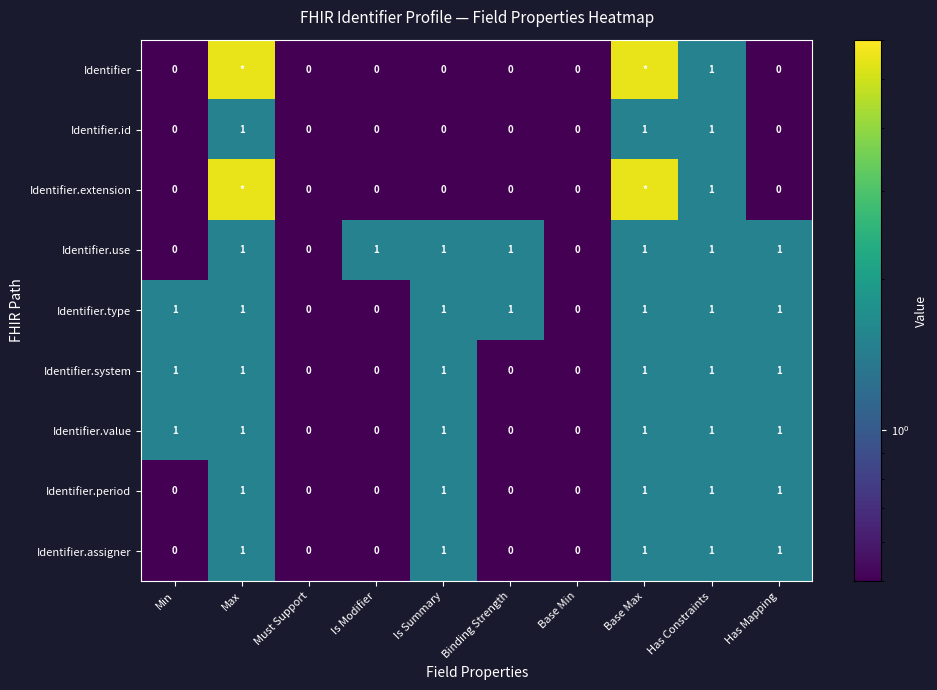

What is the sum of all Identifier.id values?

3.0